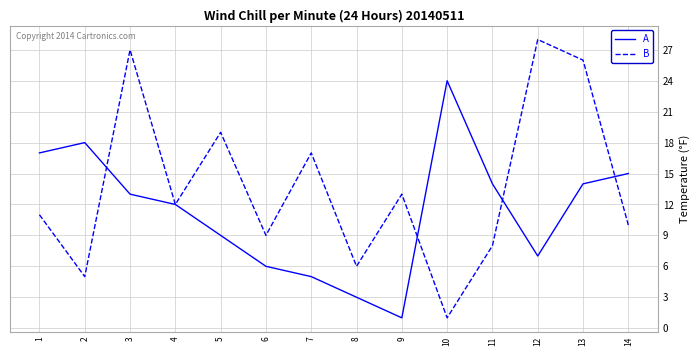

What is the average value of the A series?

11